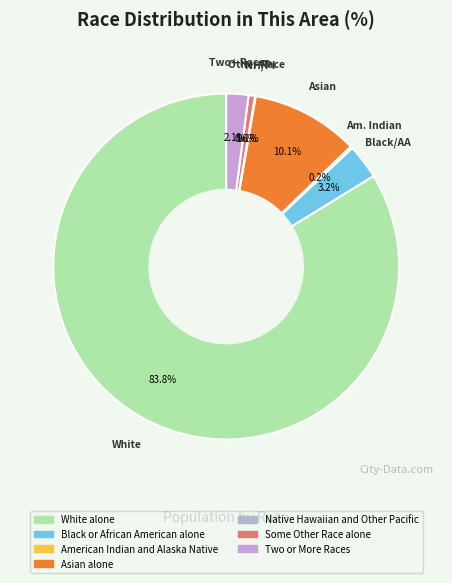

How many slices are in this pie chart?

7